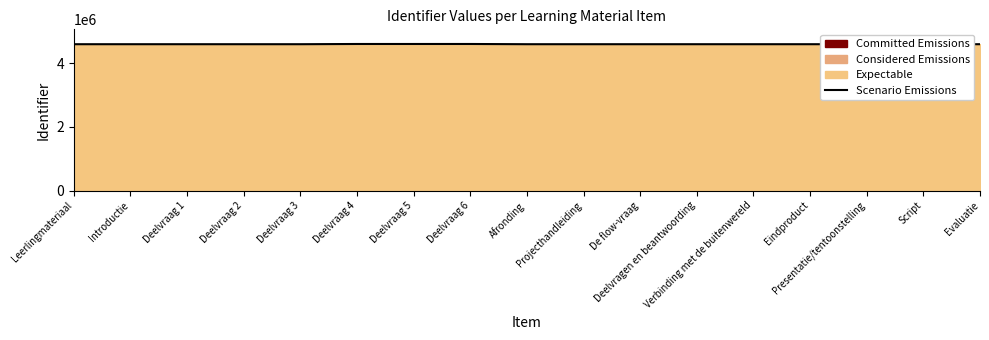

The value at Leerlingmateriaal is 1646306. True or false?

False